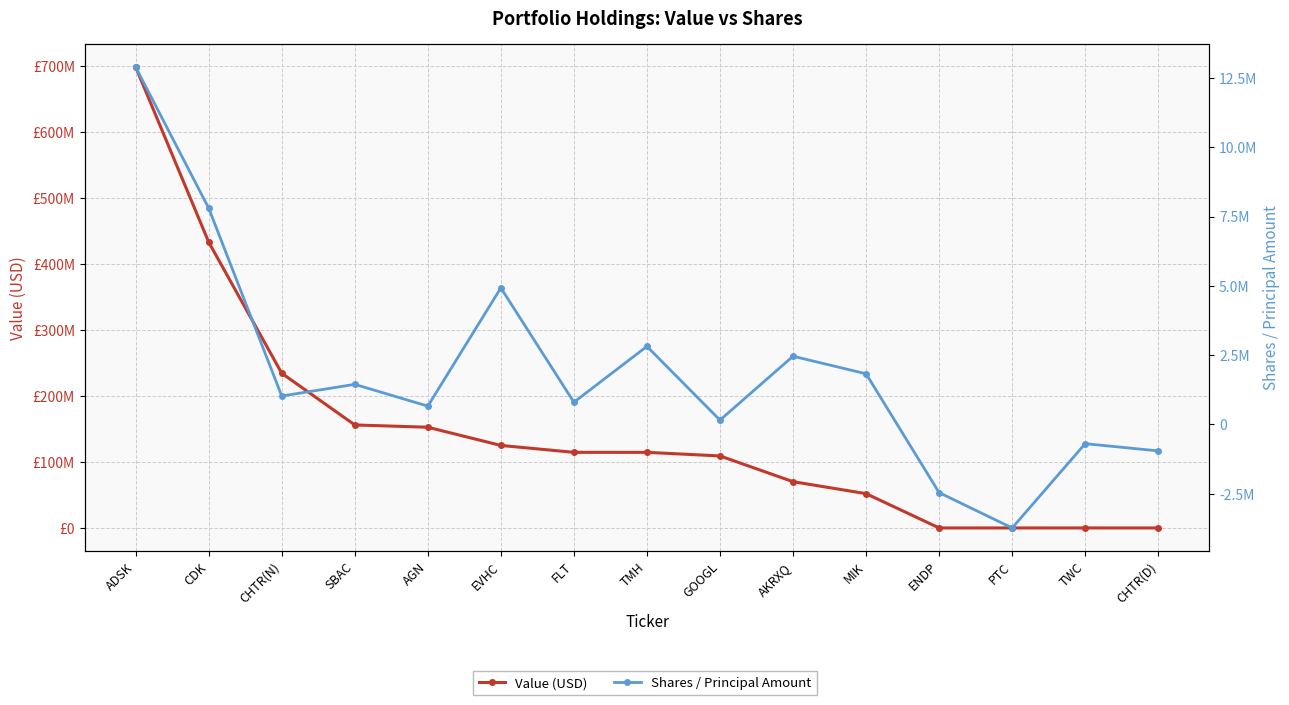

What is the label of the 1st point from the right?

CHTR(D)